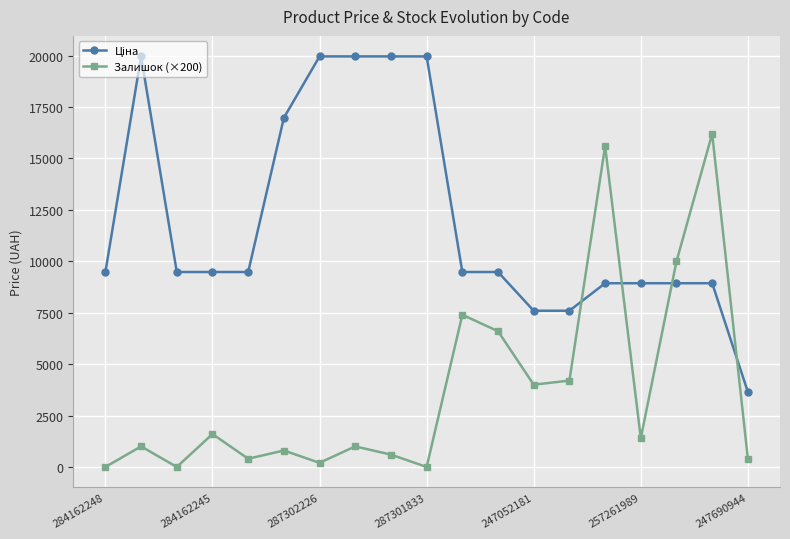

At how many categories does at least one series exceed 18017?

5